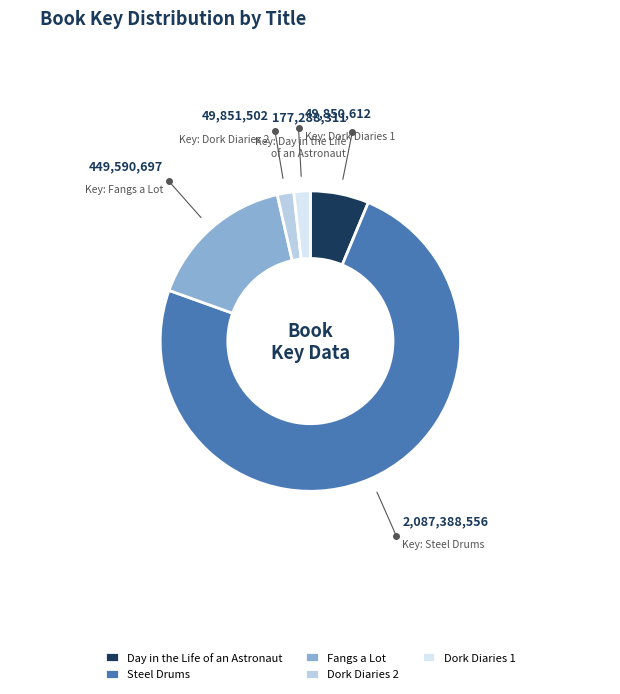

How many segments does this pie chart have?

5